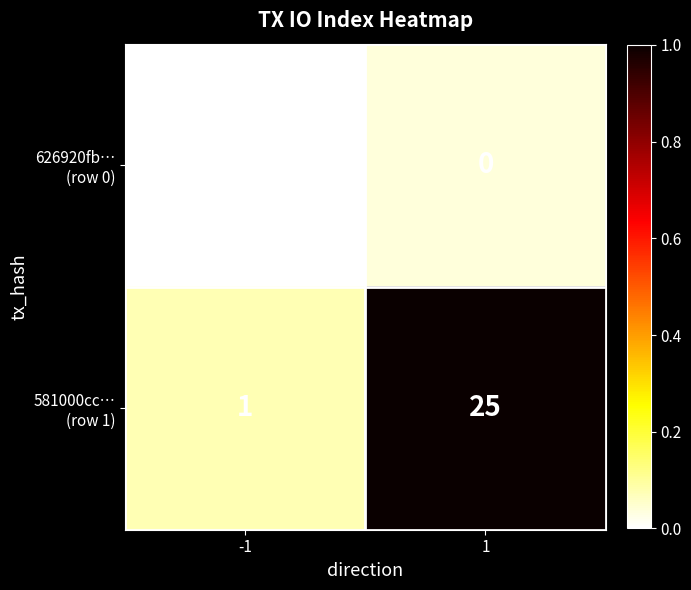

What is the spread (max minus min) of values at 1?

25